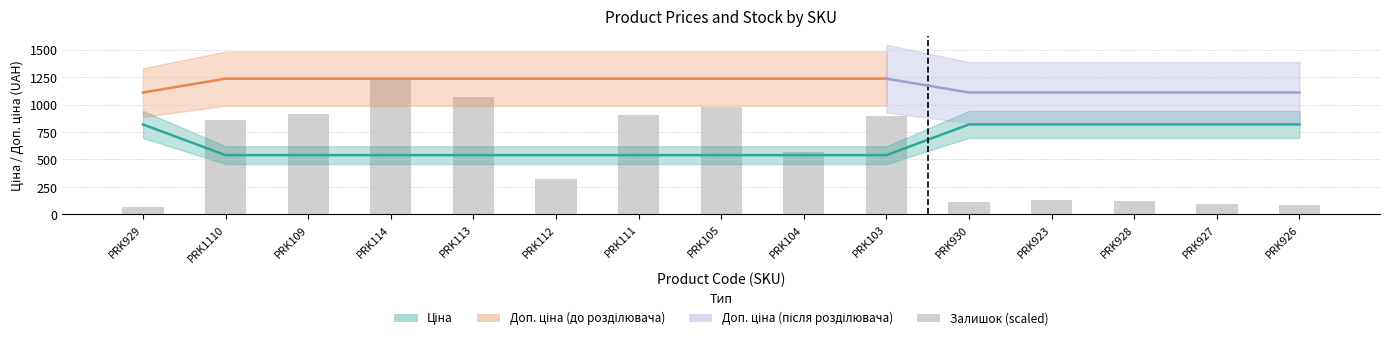

Which has a higher value, PRK111 or PRK113?

PRK113